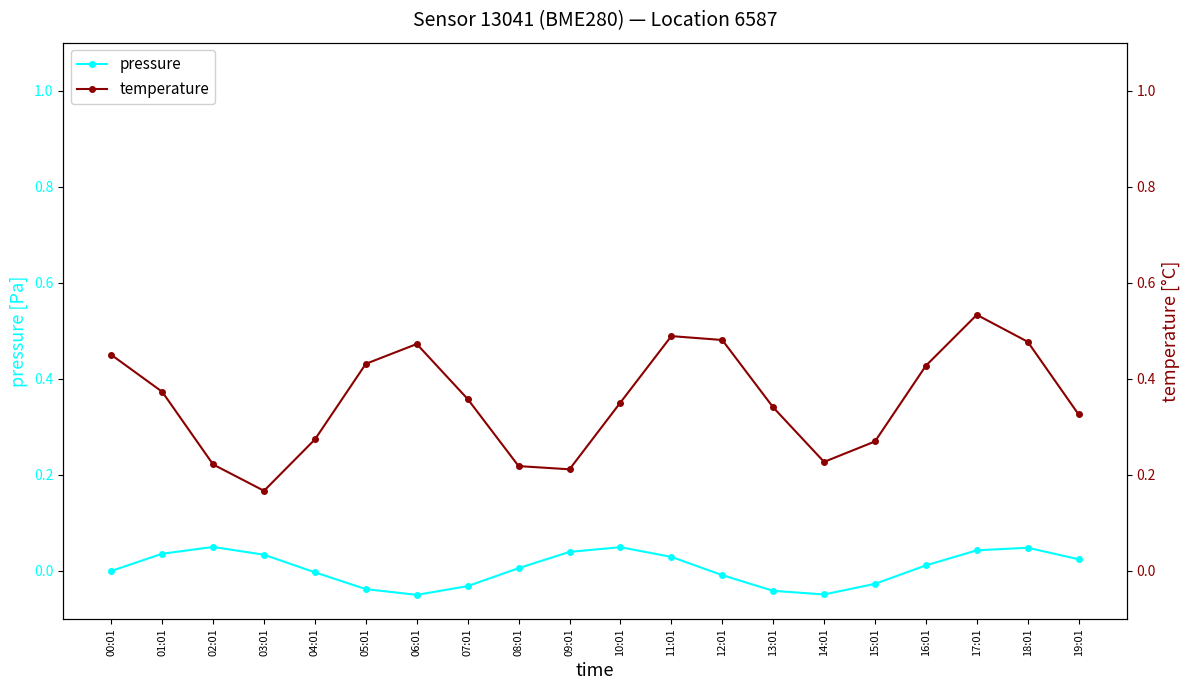

What is the difference between the temperature values at 04:01 and 07:01?

0.1